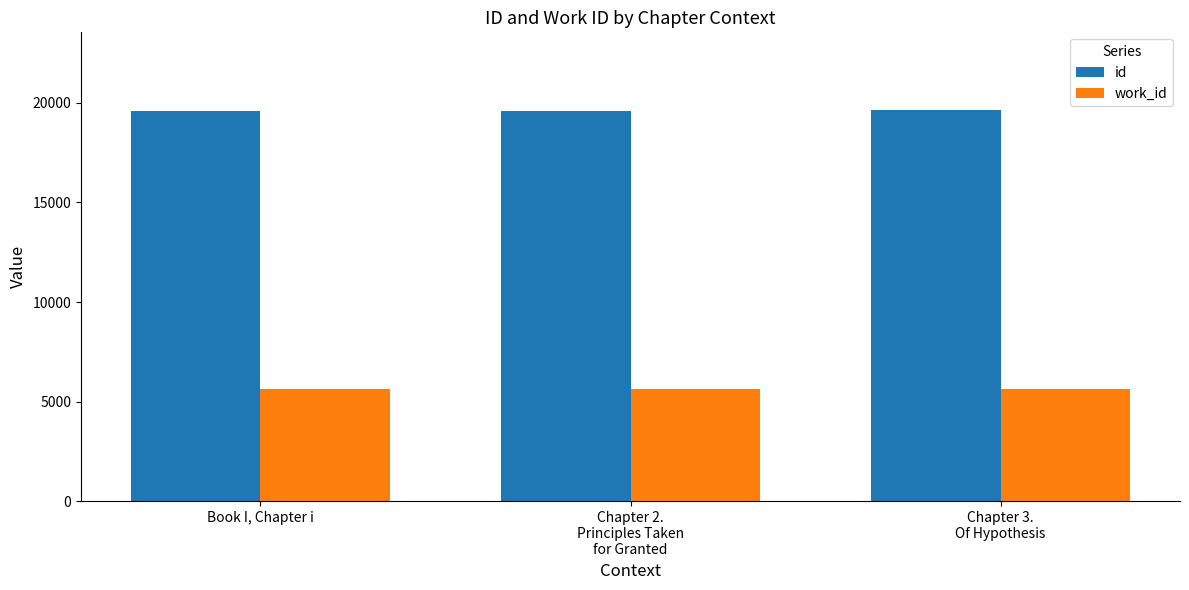

How many groups of bars are there?

3